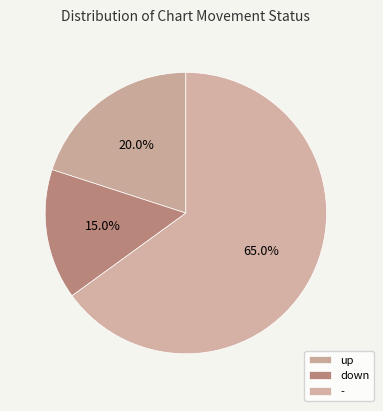

Which category has the smallest portion of the pie?

down